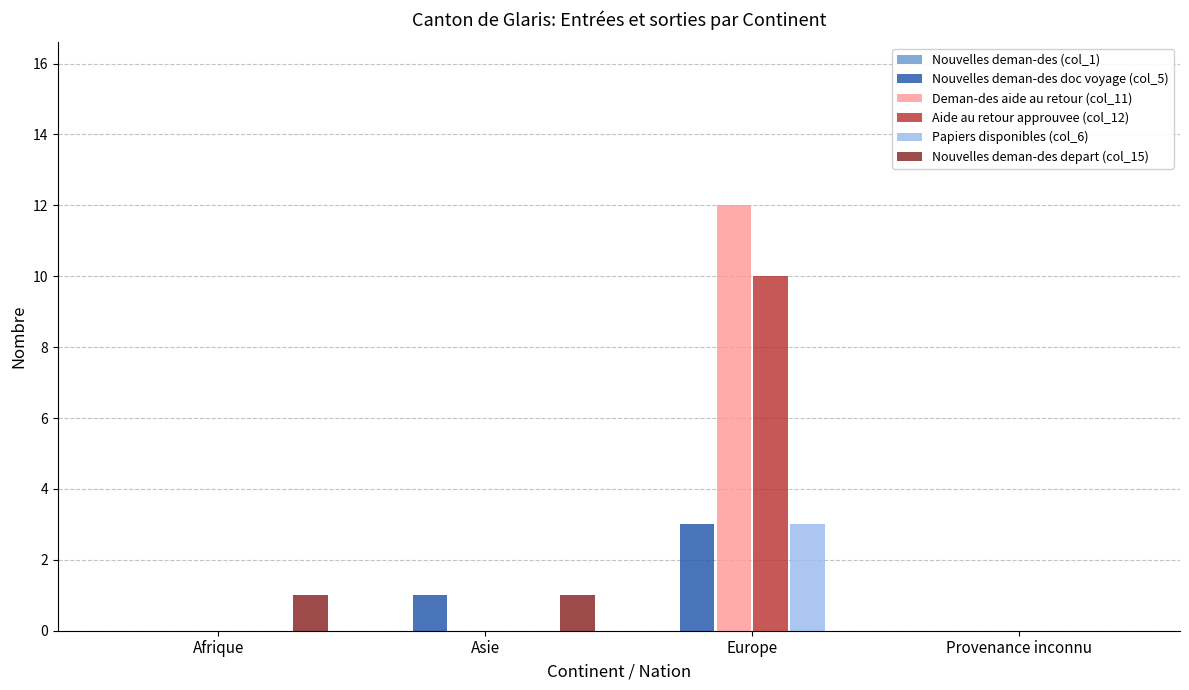

The value of Deman-des aide au retour (col_11) at Provenance inconnu is 4. True or false?

False